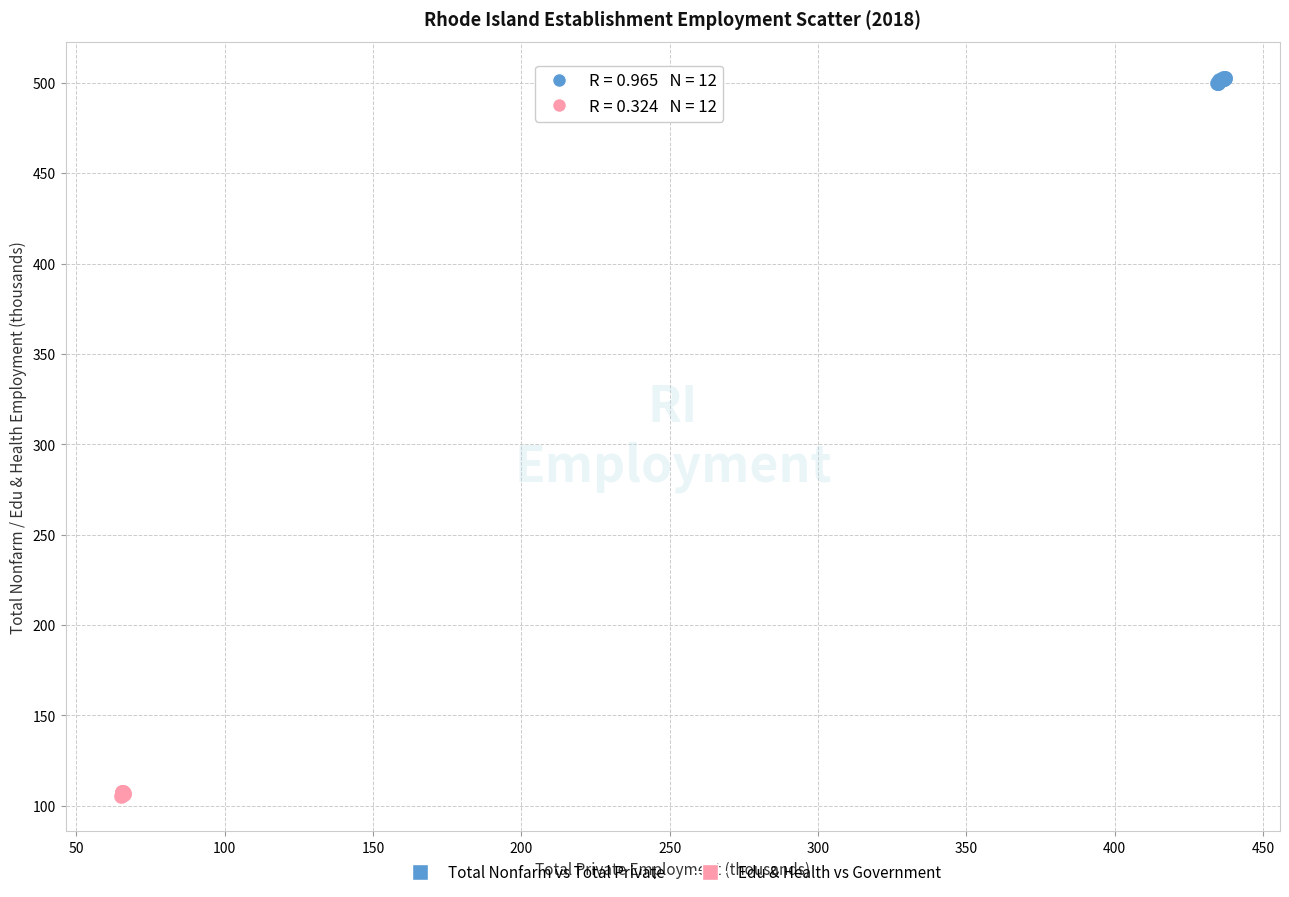

Which series contains the lowest Y value?

Edu & Health vs Government